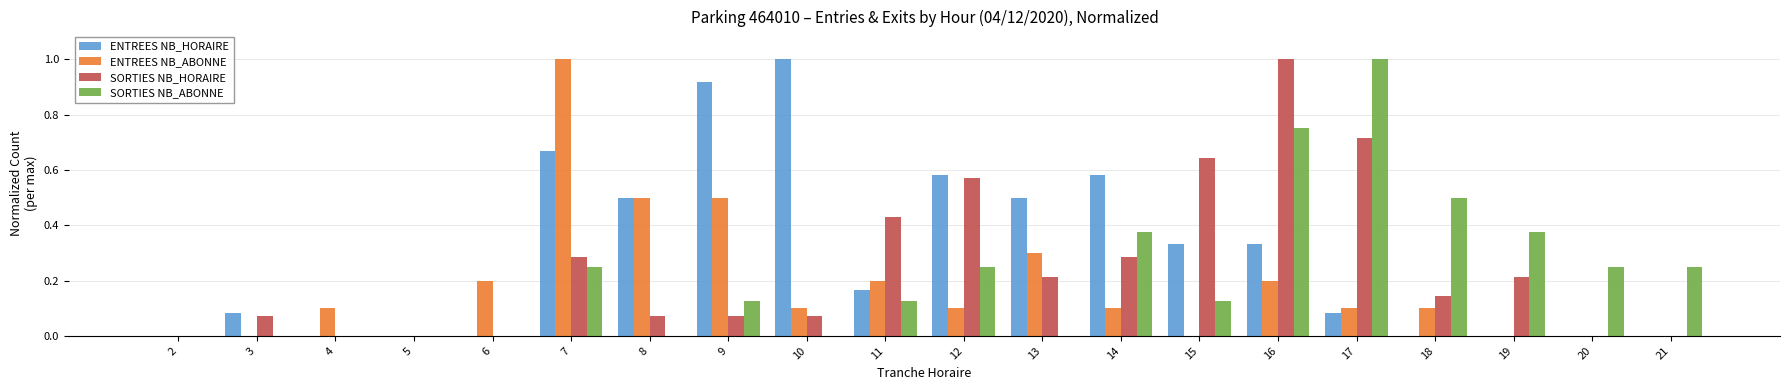

What is the maximum value shown in the chart?

1.0